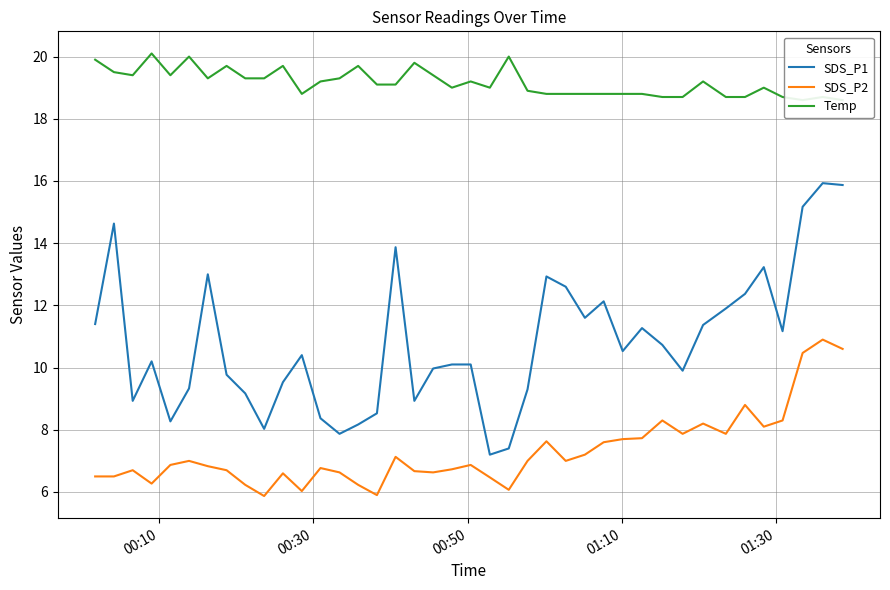

What is the difference between the second highest and second lowest values in the SDS_P1 series?

8.5